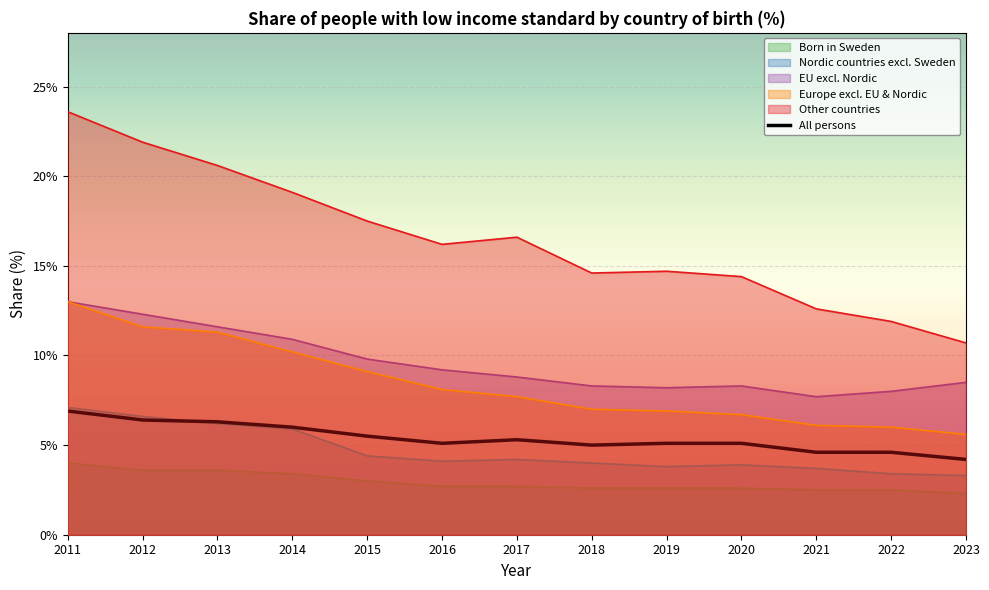

At which category does the chart reach its minimum across all series?

2023